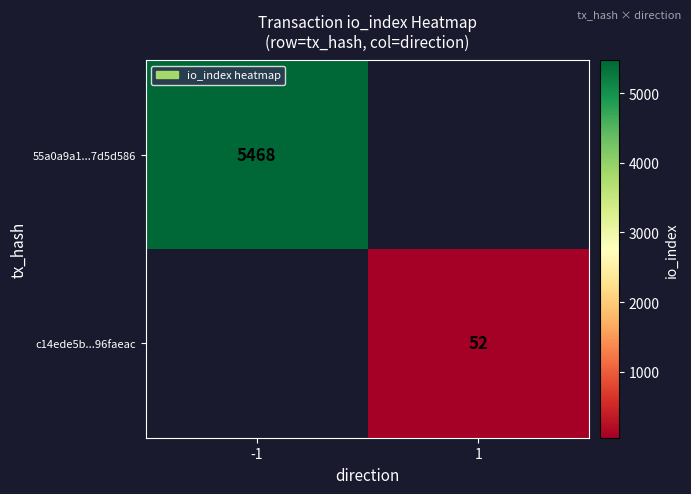

Is the value of c14ede5b...96faeac at 1 greater than the value of 55a0a9a1...7d5d586 at -1?

No